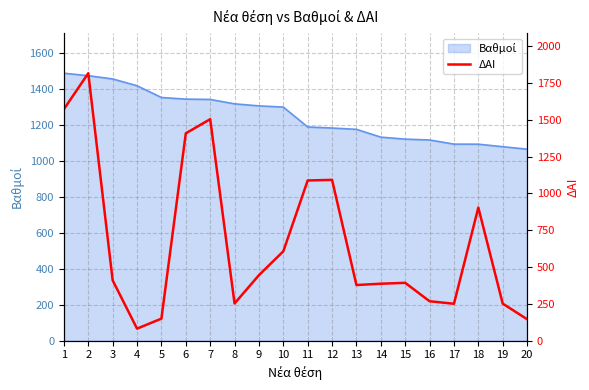

What is the difference between the maximum and second lowest values?

1670